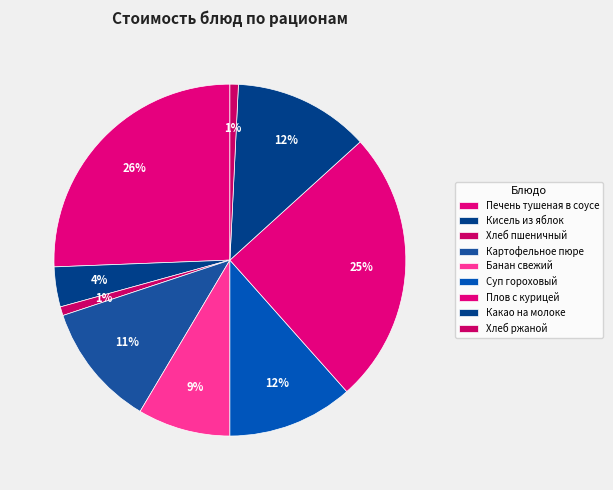

Count the number of slices in the pie.

9